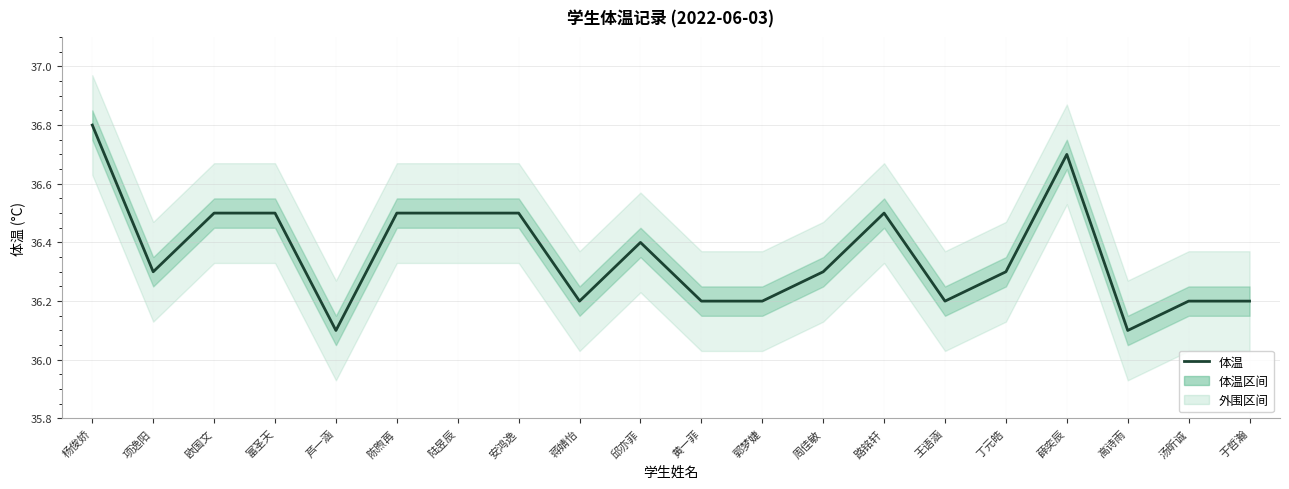

What is the average value?

36.4